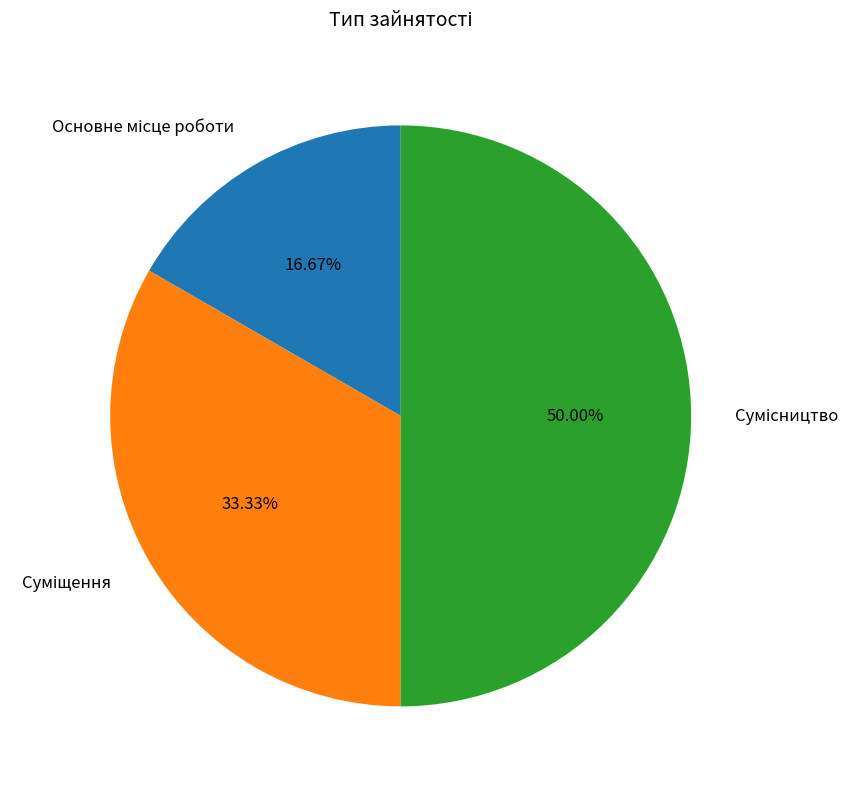

What is the ratio of the value at Суміщення to the value at Сумісництво?

0.7